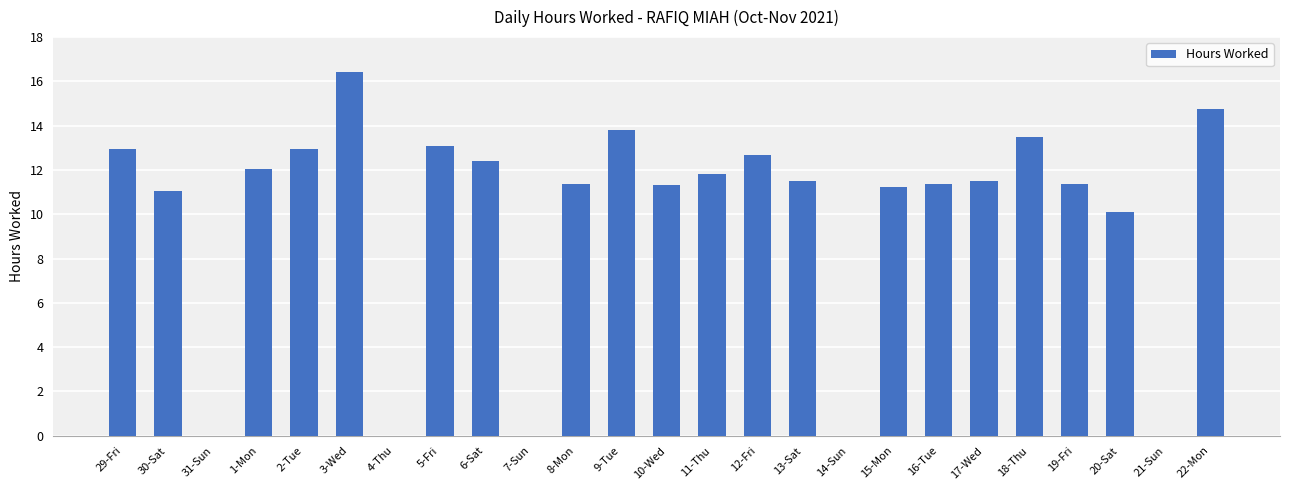

At which label is the value closest to 8?

20-Sat